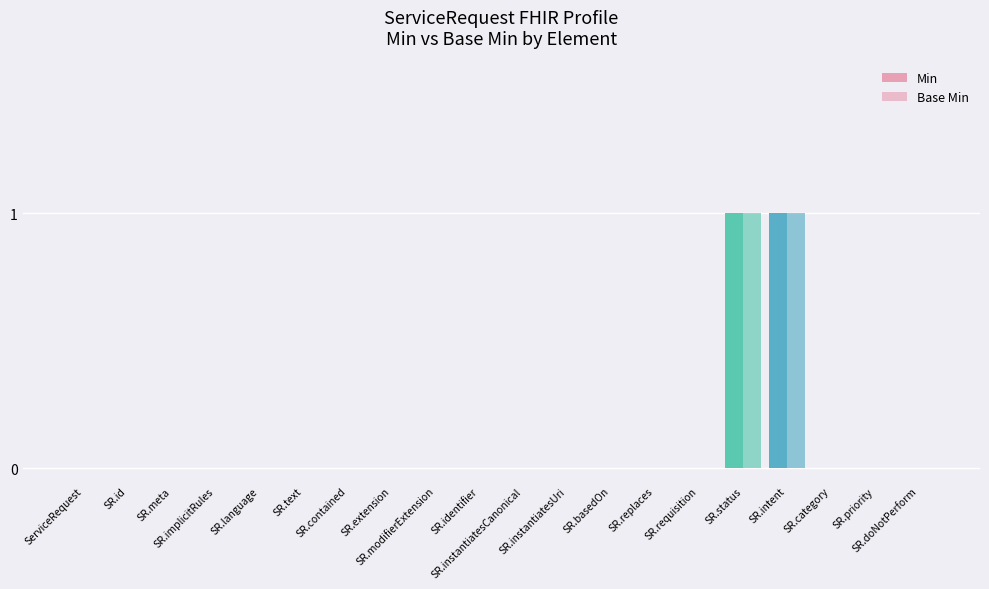

How many groups of bars are there?

20